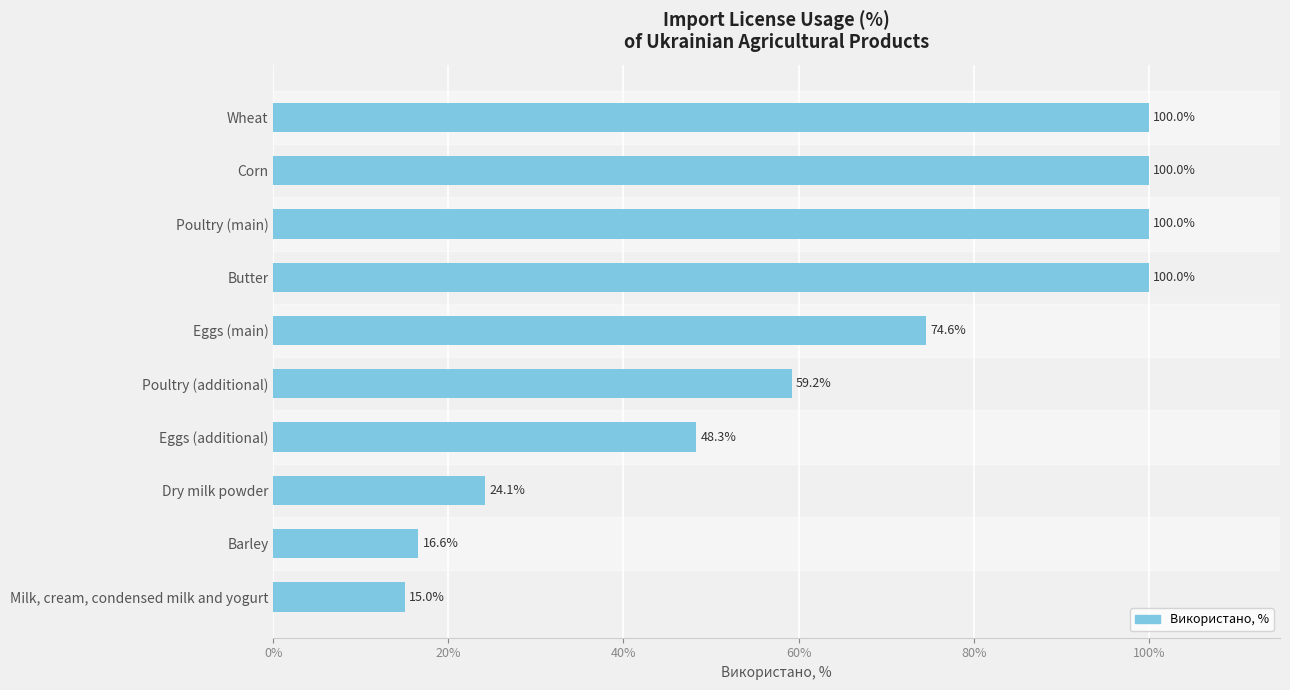

What is the difference between the maximum and minimum values?

85.0